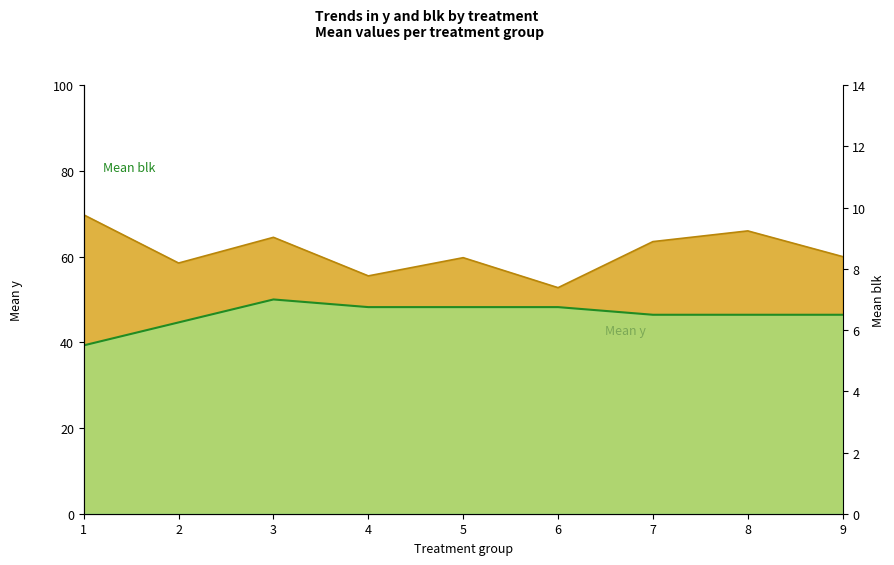

The chart shows a value of 2.9 at 4. True or false?

False